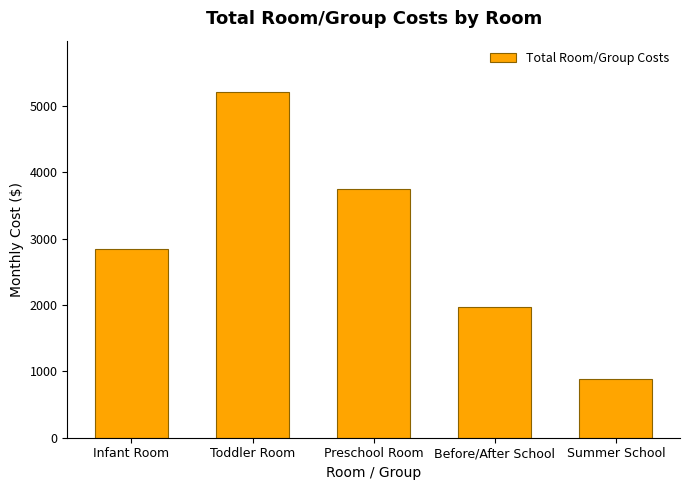

What is the label of the 5th bar from the left?

Summer School